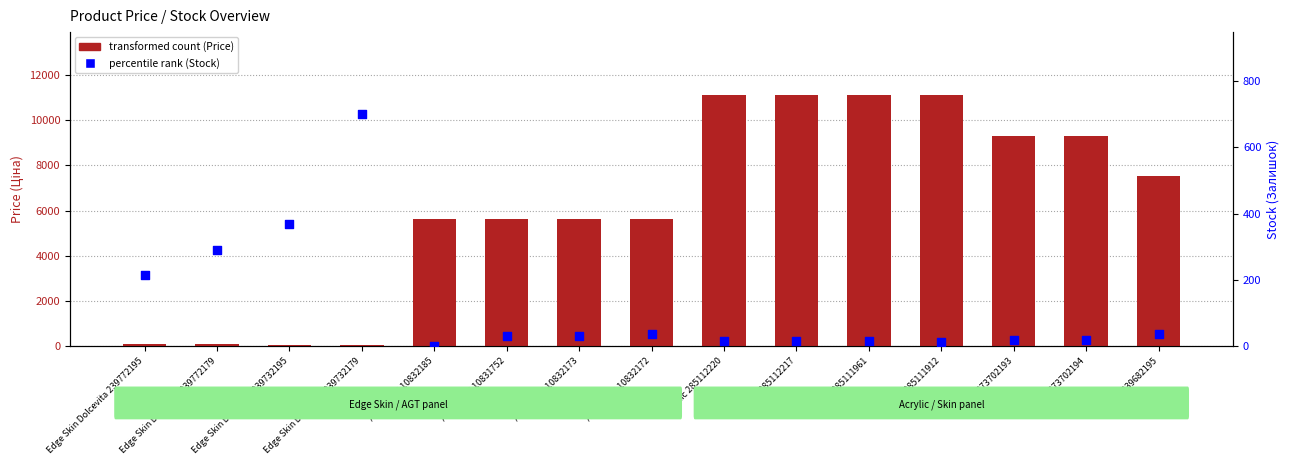

Which series reaches the minimum Y coordinate?

percentile rank (Stock)